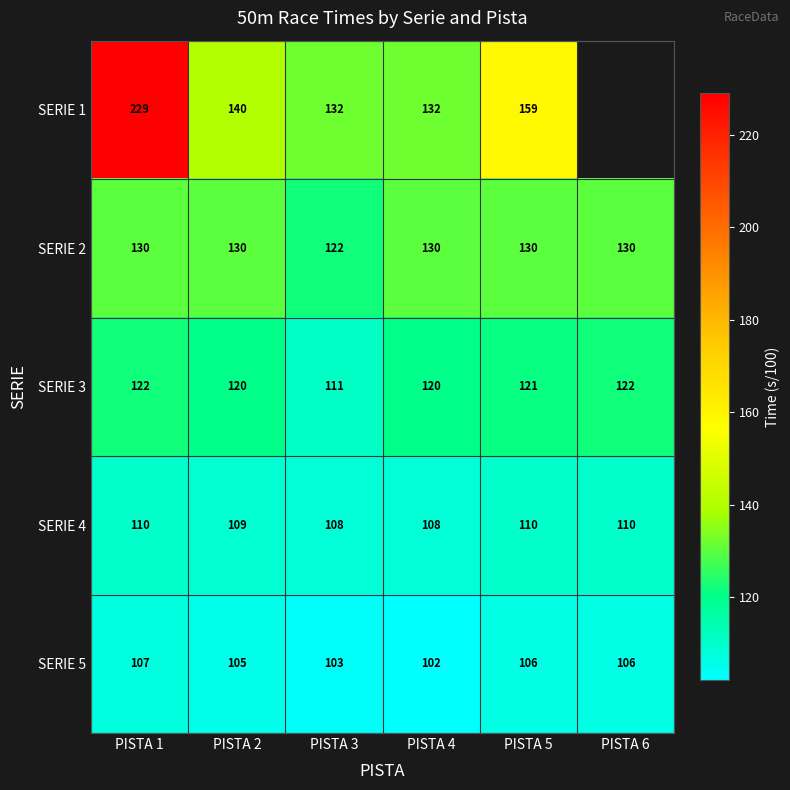

Which series changed the most between PISTA 3 and PISTA 5?

SERIE 1